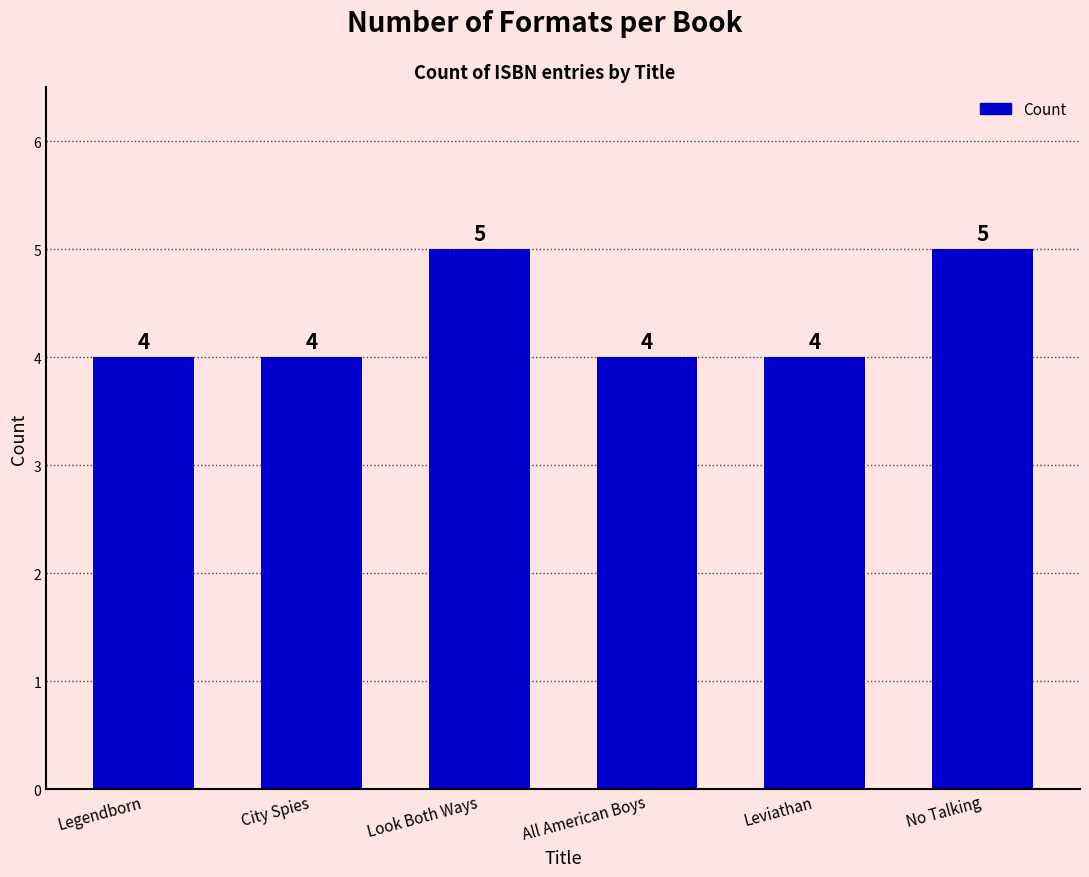

Reading right to left, what are all the values shown in this chart?

5	4	4	5	4	4